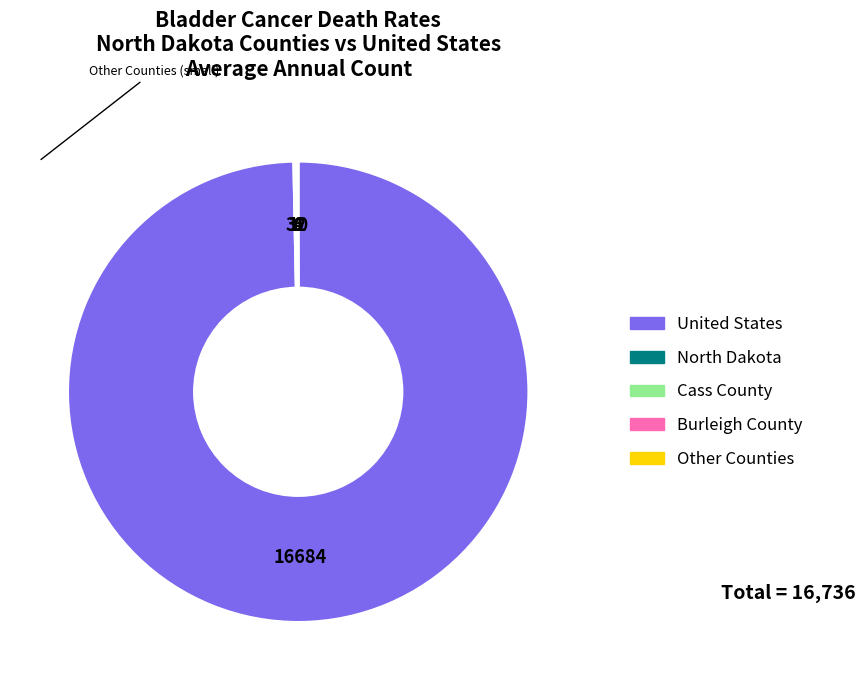

Is United States the majority of the pie?

Yes